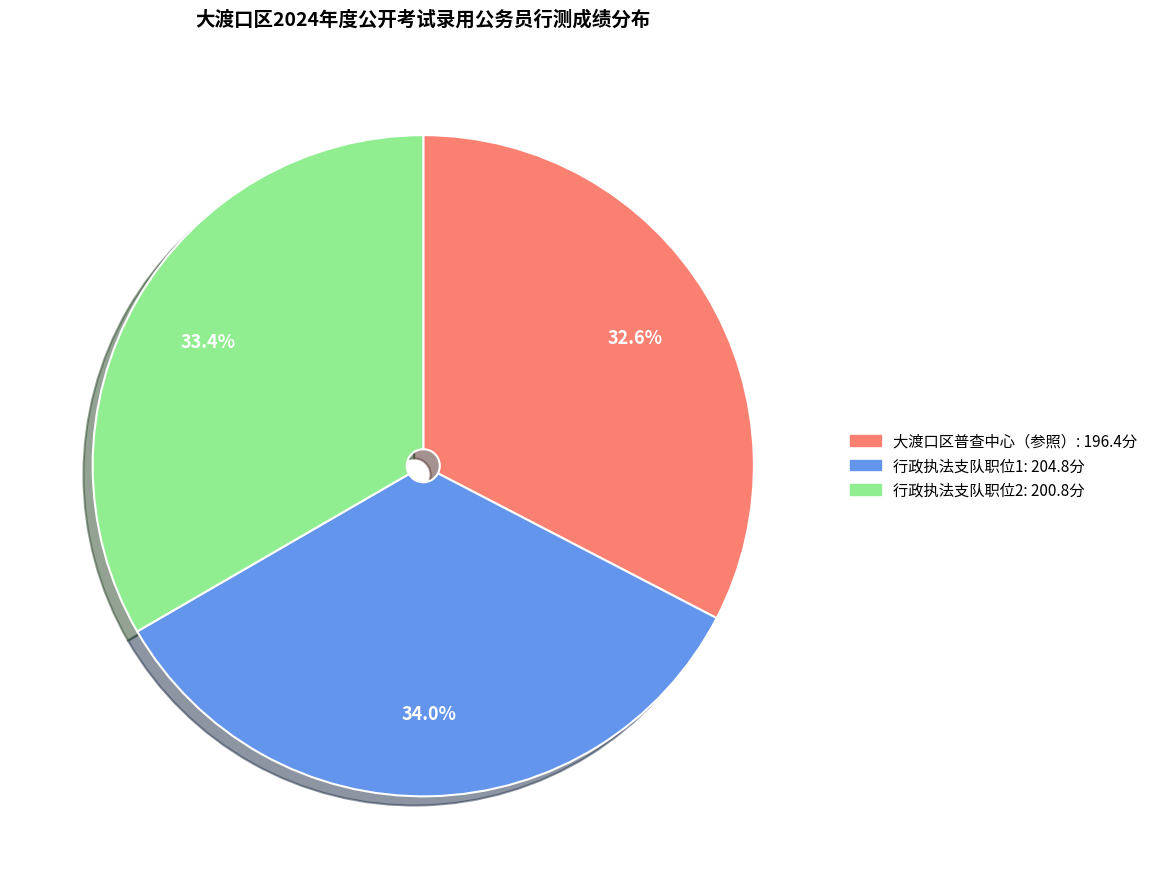

Is there a majority slice in this chart?

No